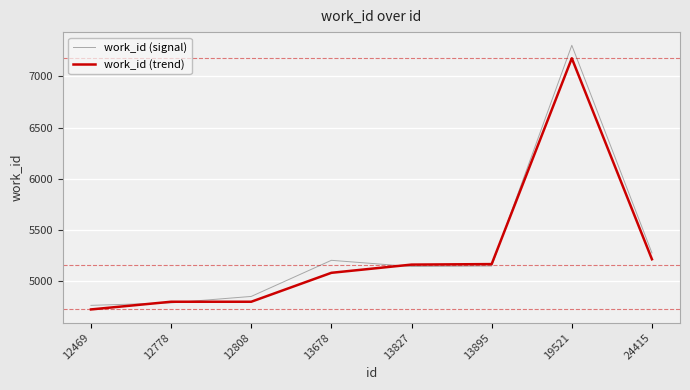

What is the difference between the second highest and second lowest values in the work_id (trend) series?

414.0